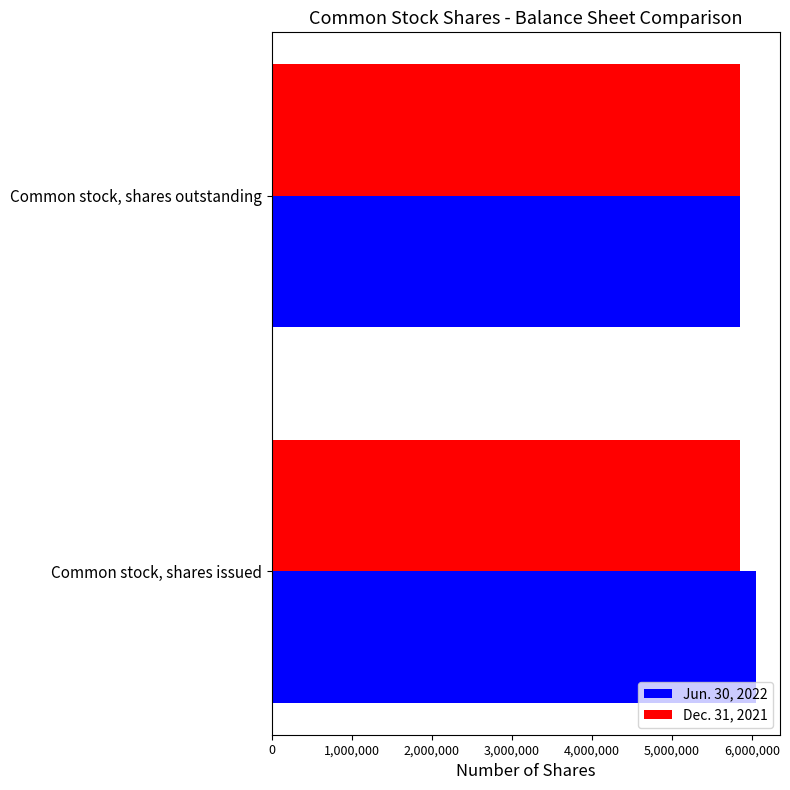

What is the sum of all Dec. 31, 2021 values?

11699492